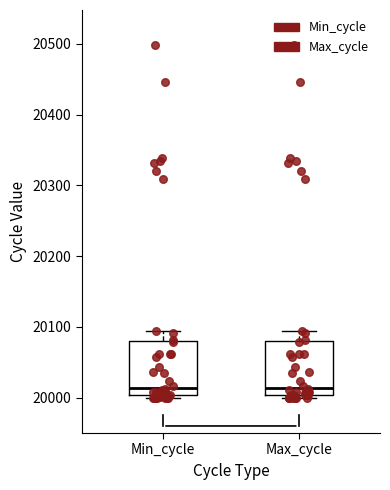

Where is the upper edge of the box for Min_cycle on the y-axis? The values are not printed on the chart, so give them approximately, as read against the axis.

20080